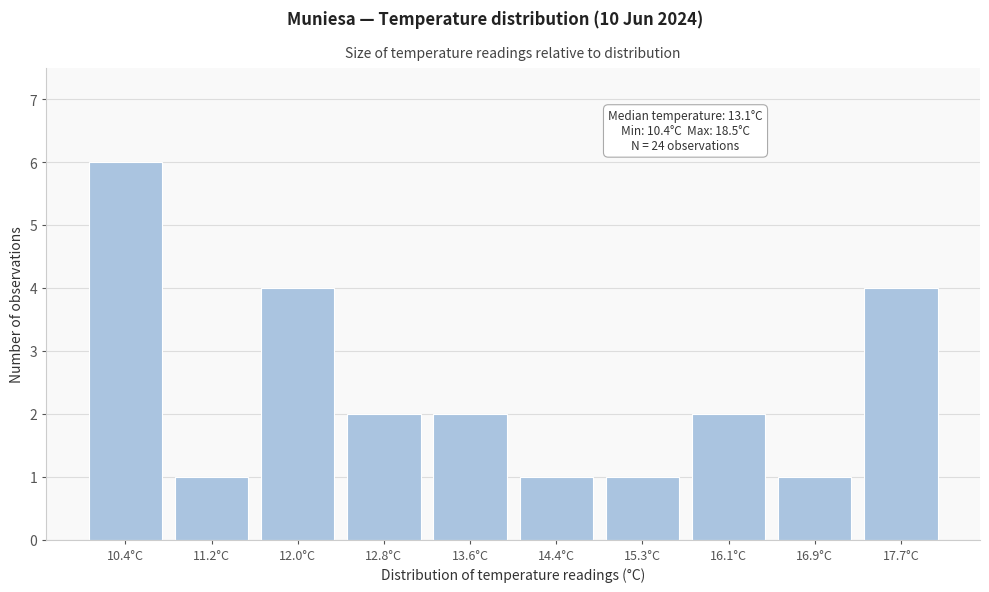

Reading left to right, what are all the values shown in this chart?

10.4°C=6	11.2°C=1	12.0°C=4	12.8°C=2	13.6°C=2	14.4°C=1	15.3°C=1	16.1°C=2	16.9°C=1	17.7°C=4